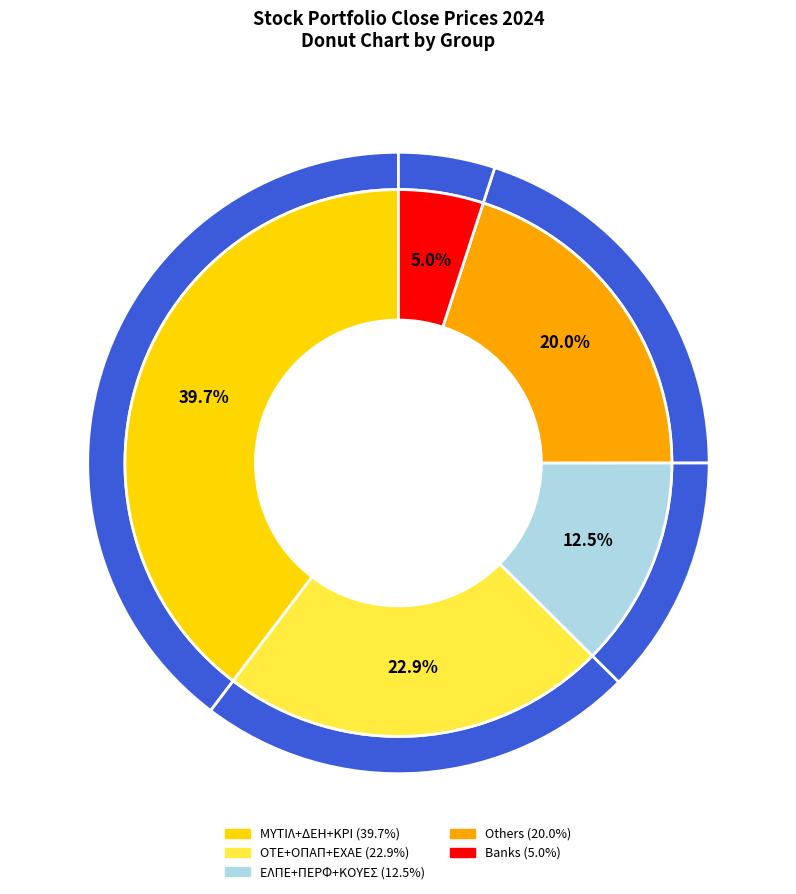

True or false: CENERGY accounts for 13% of the total.

False